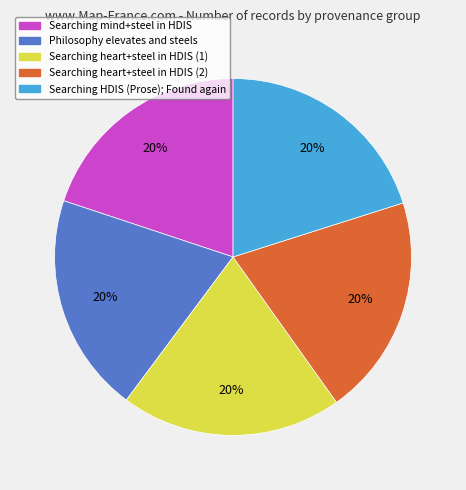

Is there any slice that represents more than half of the pie?

No